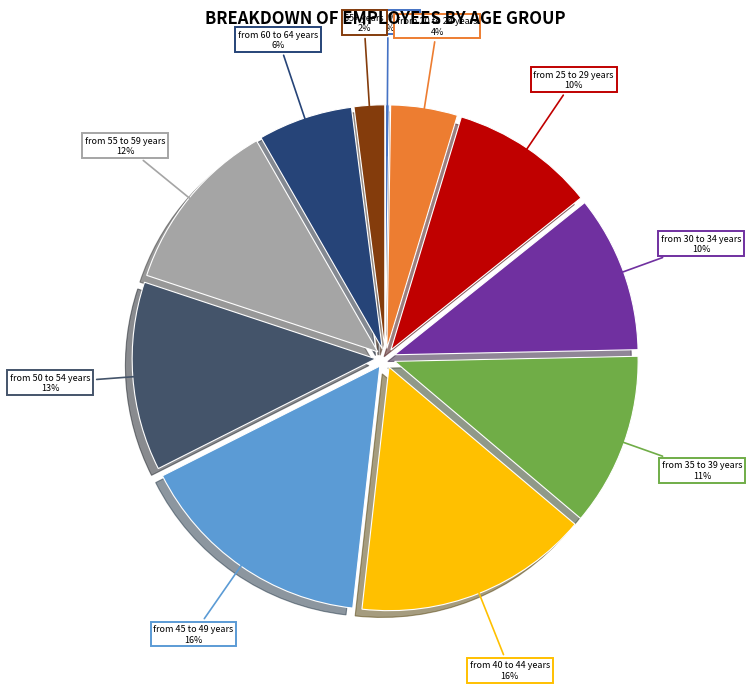

What percentage is the 65+ years slice, to the nearest percent?

2%